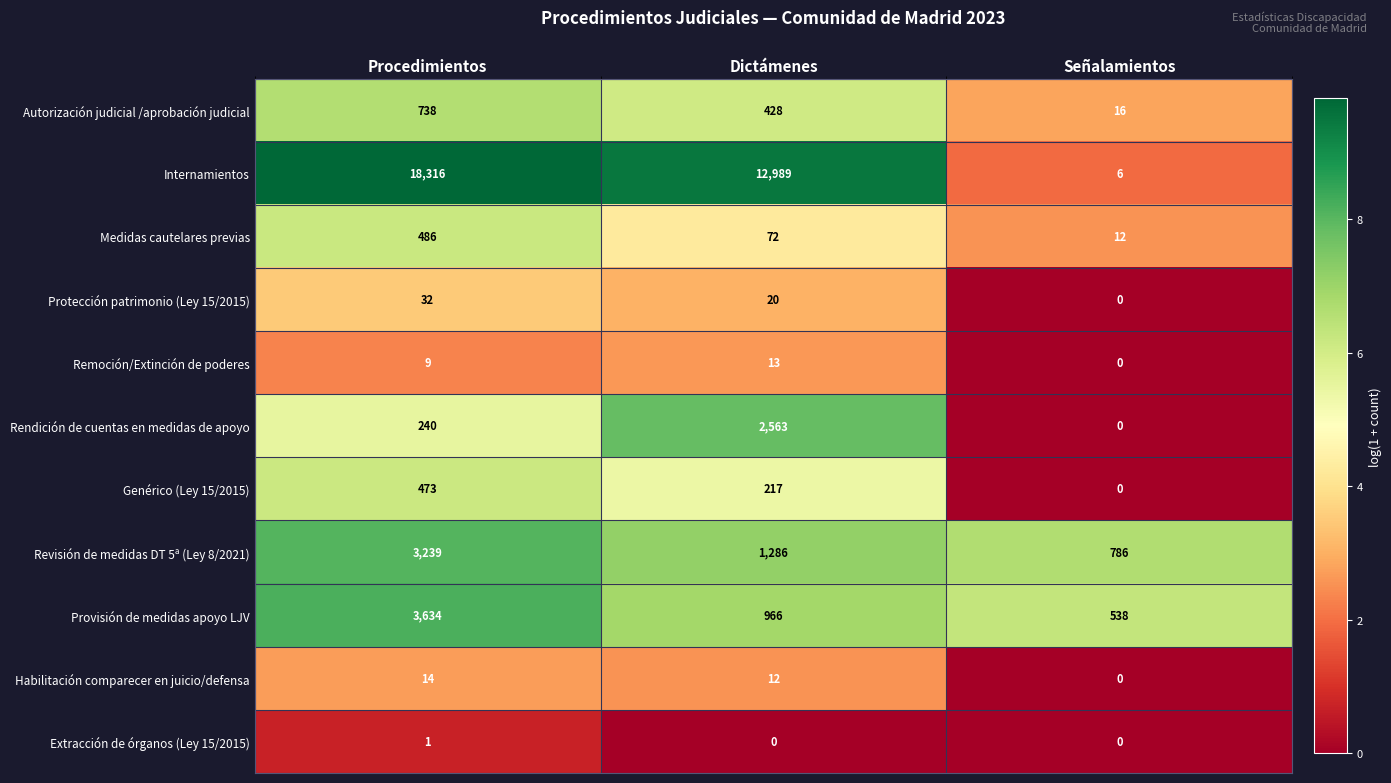

At which label does Protección patrimonio (Ley 15/2015) reach its minimum?

Señalamientos